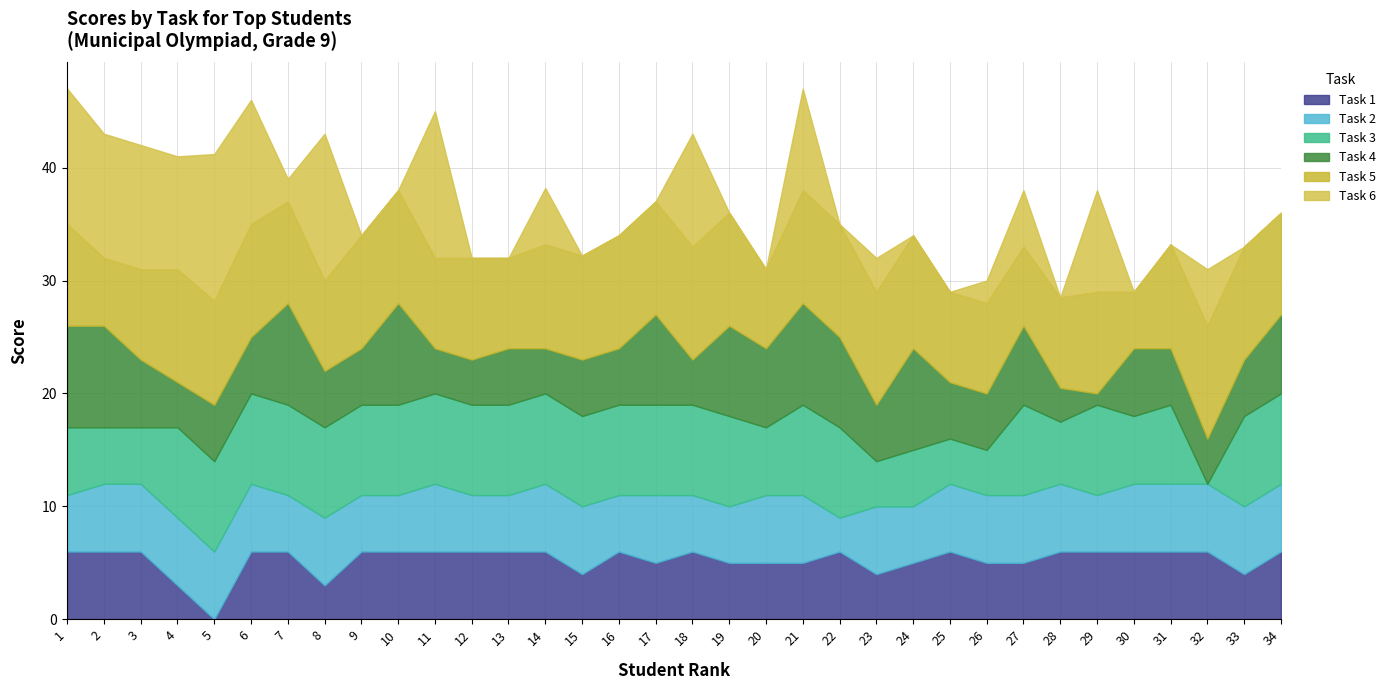

Which series changed the most between 4 and 28?

Task 6